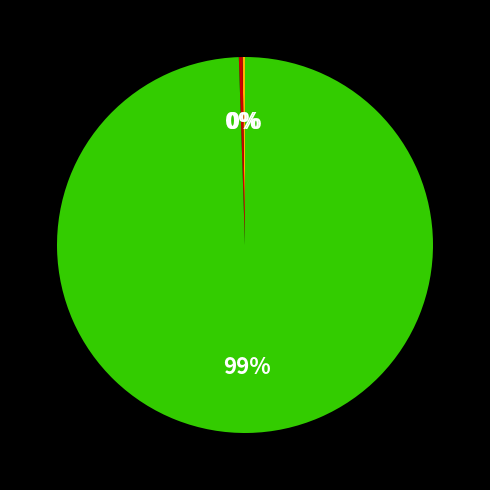

Does any single category account for the majority?

Yes